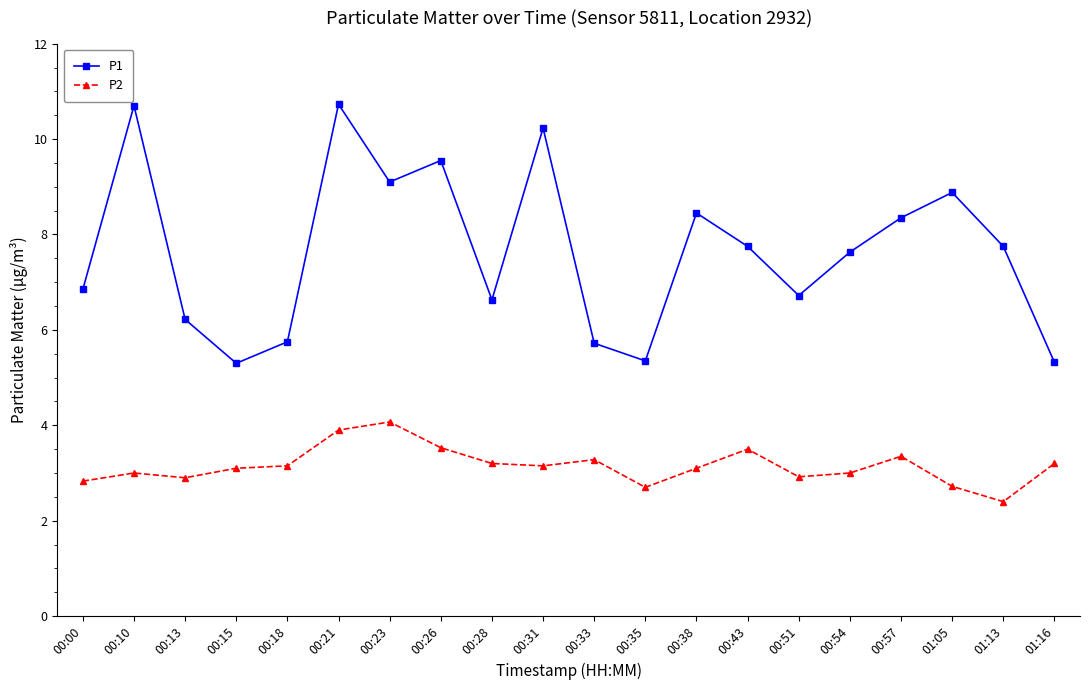

True or false: P2 has a value of 3.0 at 00:54.

True